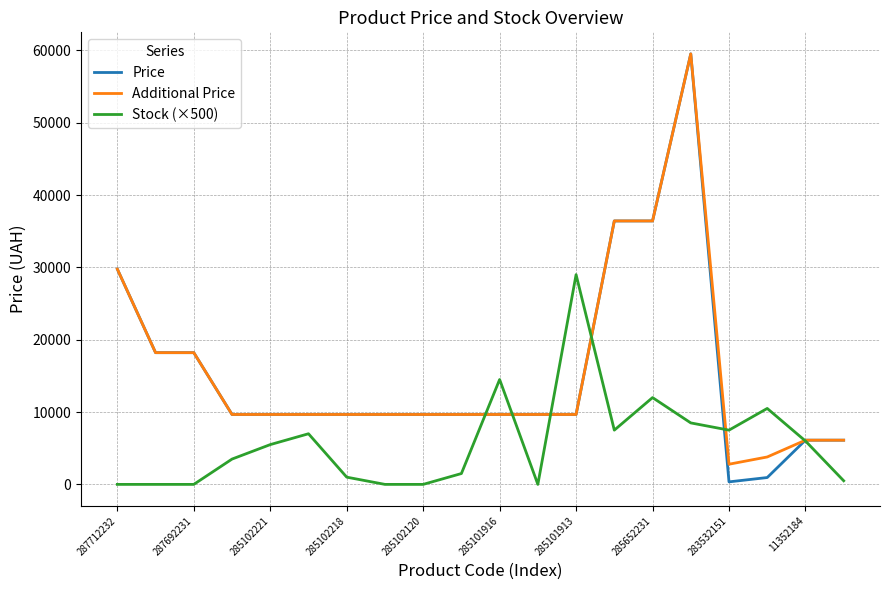

Does the chart have visible grid lines?

Yes